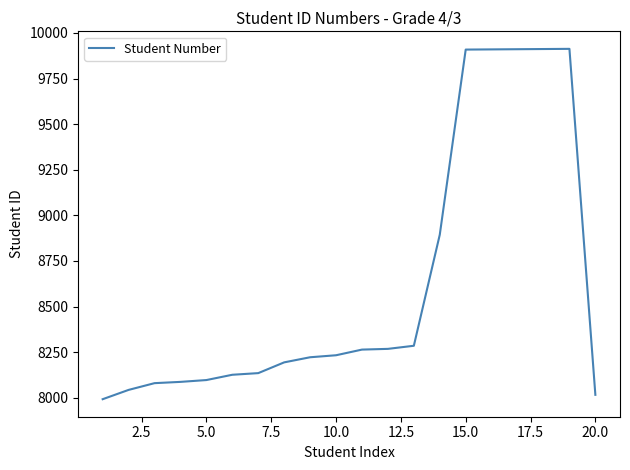

What is the smallest value displayed?

7992